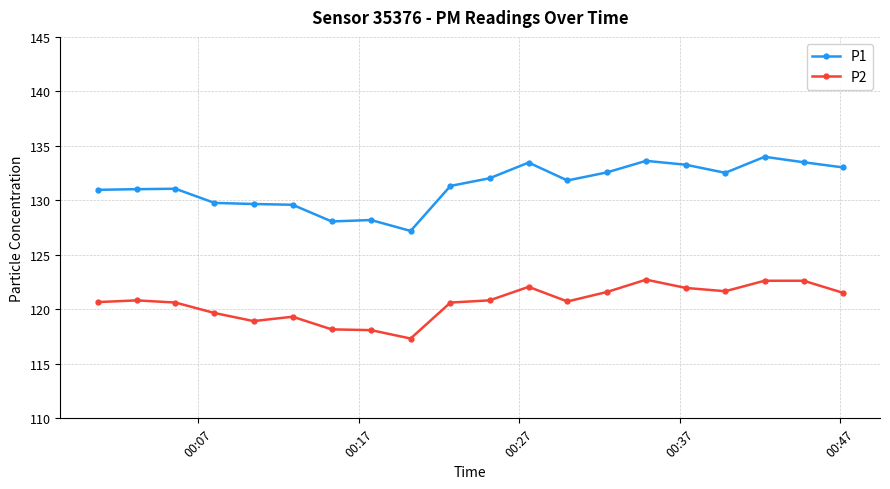

Rank the series by their average value, from lowest to highest.

P2, P1